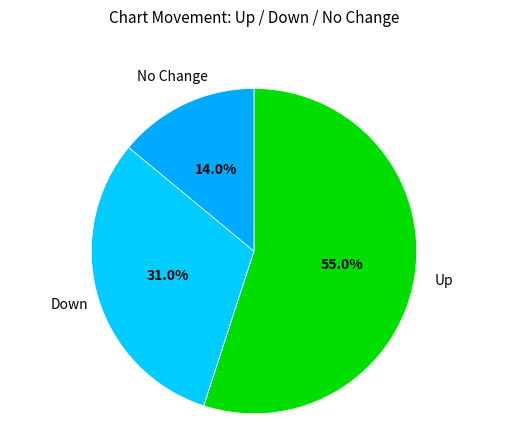

Rank the categories by value from highest to lowest.

Up, Down, No Change